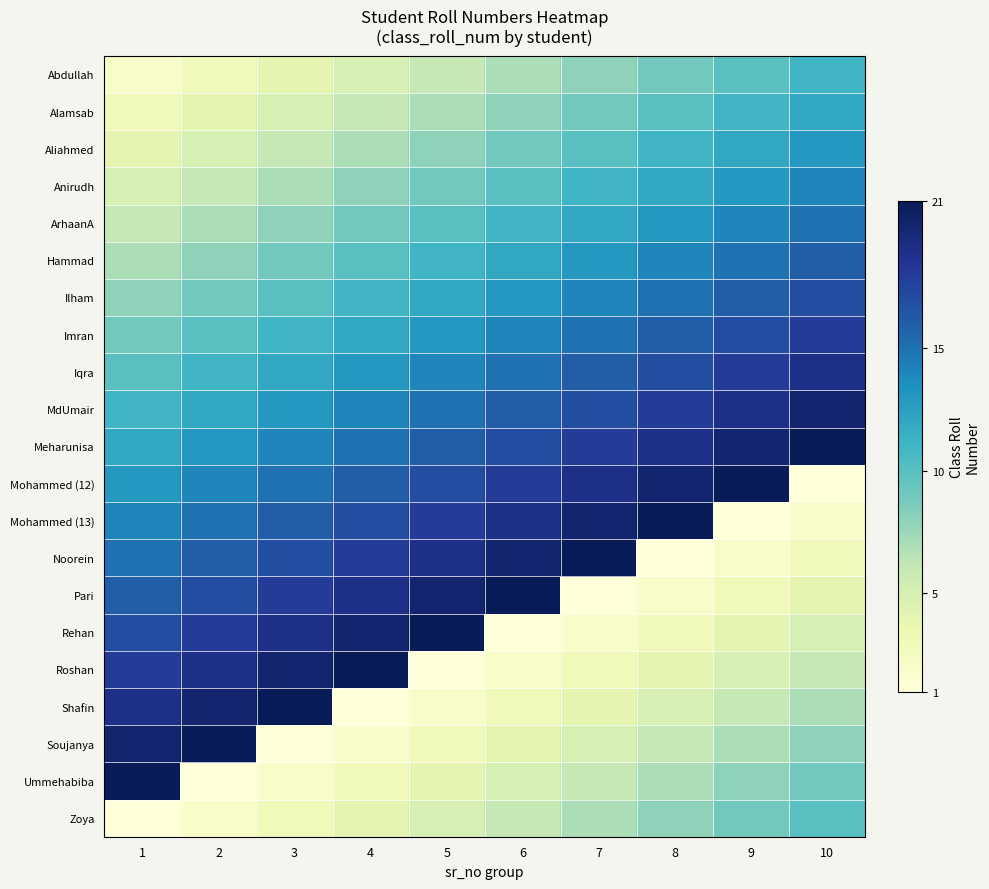

Reading left to right, list all the values displayed in this chart.

Abdullah: 1=2	2=3	3=4	4=5	5=6	6=7	7=8	8=9	9=10	10=11
Alamsab: 1=3	2=4	3=5	4=6	5=7	6=8	7=9	8=10	9=11	10=12
Aliahmed: 1=4	2=5	3=6	4=7	5=8	6=9	7=10	8=11	9=12	10=13
Anirudh: 1=5	2=6	3=7	4=8	5=9	6=10	7=11	8=12	9=13	10=14
ArhaanA: 1=6	2=7	3=8	4=9	5=10	6=11	7=12	8=13	9=14	10=15
Hammad: 1=7	2=8	3=9	4=10	5=11	6=12	7=13	8=14	9=15	10=16
Ilham: 1=8	2=9	3=10	4=11	5=12	6=13	7=14	8=15	9=16	10=17
Imran: 1=9	2=10	3=11	4=12	5=13	6=14	7=15	8=16	9=17	10=18
Iqra: 1=10	2=11	3=12	4=13	5=14	6=15	7=16	8=17	9=18	10=19
MdUmair: 1=11	2=12	3=13	4=14	5=15	6=16	7=17	8=18	9=19	10=20
Meharunisa: 1=12	2=13	3=14	4=15	5=16	6=17	7=18	8=19	9=20	10=21
Mohammed (12): 1=13	2=14	3=15	4=16	5=17	6=18	7=19	8=20	9=21	10=1
Mohammed (13): 1=14	2=15	3=16	4=17	5=18	6=19	7=20	8=21	9=1	10=2
Noorein: 1=15	2=16	3=17	4=18	5=19	6=20	7=21	8=1	9=2	10=3
Pari: 1=16	2=17	3=18	4=19	5=20	6=21	7=1	8=2	9=3	10=4
Rehan: 1=17	2=18	3=19	4=20	5=21	6=1	7=2	8=3	9=4	10=5
Roshan: 1=18	2=19	3=20	4=21	5=1	6=2	7=3	8=4	9=5	10=6
Shafin: 1=19	2=20	3=21	4=1	5=2	6=3	7=4	8=5	9=6	10=7
Soujanya: 1=20	2=21	3=1	4=2	5=3	6=4	7=5	8=6	9=7	10=8
Ummehabiba: 1=21	2=1	3=2	4=3	5=4	6=5	7=6	8=7	9=8	10=9
Zoya: 1=1	2=2	3=3	4=4	5=5	6=6	7=7	8=8	9=9	10=10